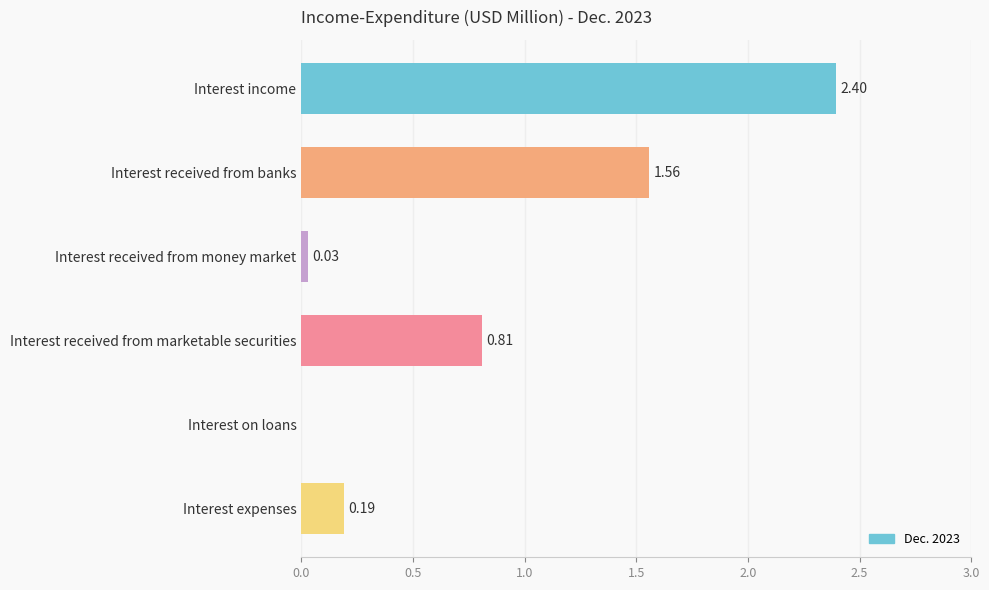

What is the sum of all values?

5.0